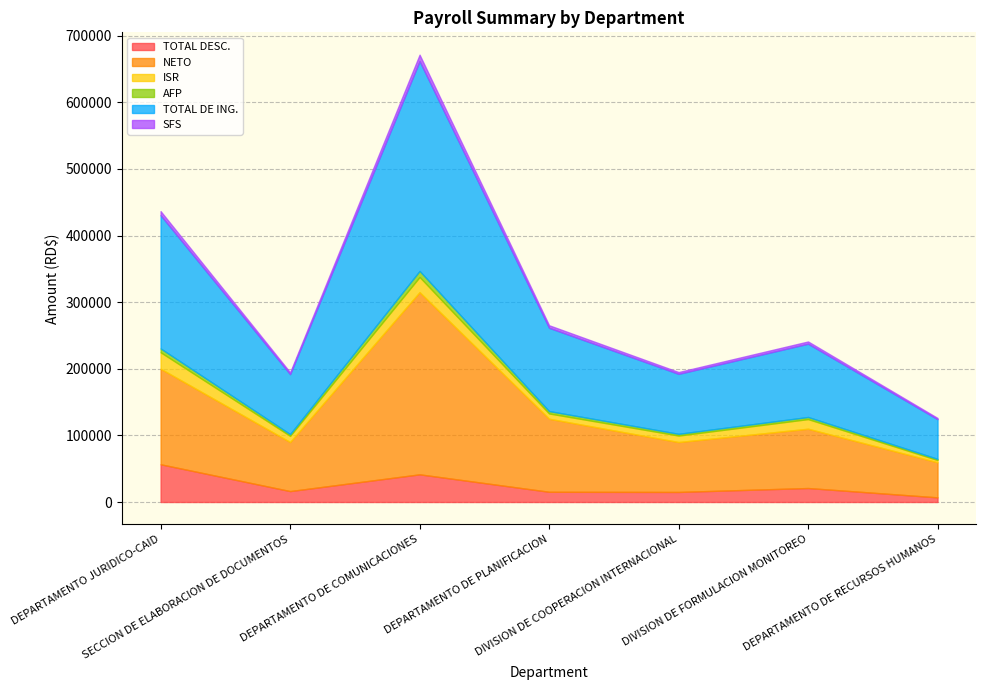

Reading left to right, what are all the values shown in this chart?

TOTAL DESC.: 56635.8	16383.7	41542.1	15351.8	15097.1	20983.6	6958.8
NETO: 143364.2	73616.3	273457.9	109648.2	74902.9	89016.4	52641.2
ISR: 24765.8	9324.2	22800.6	7914.3	9753.1	14457.6	3411.4
AFP: 5740.0	2583.0	9040.5	3587.5	2583.0	3157.0	1710.5
TOTAL DE ING.: 200000.0	90000.0	315000.0	125000.0	90000.0	110000.0	59600.0
SFS: 6080.0	2736.0	9576.0	3800.0	2736.0	3344.0	1811.8